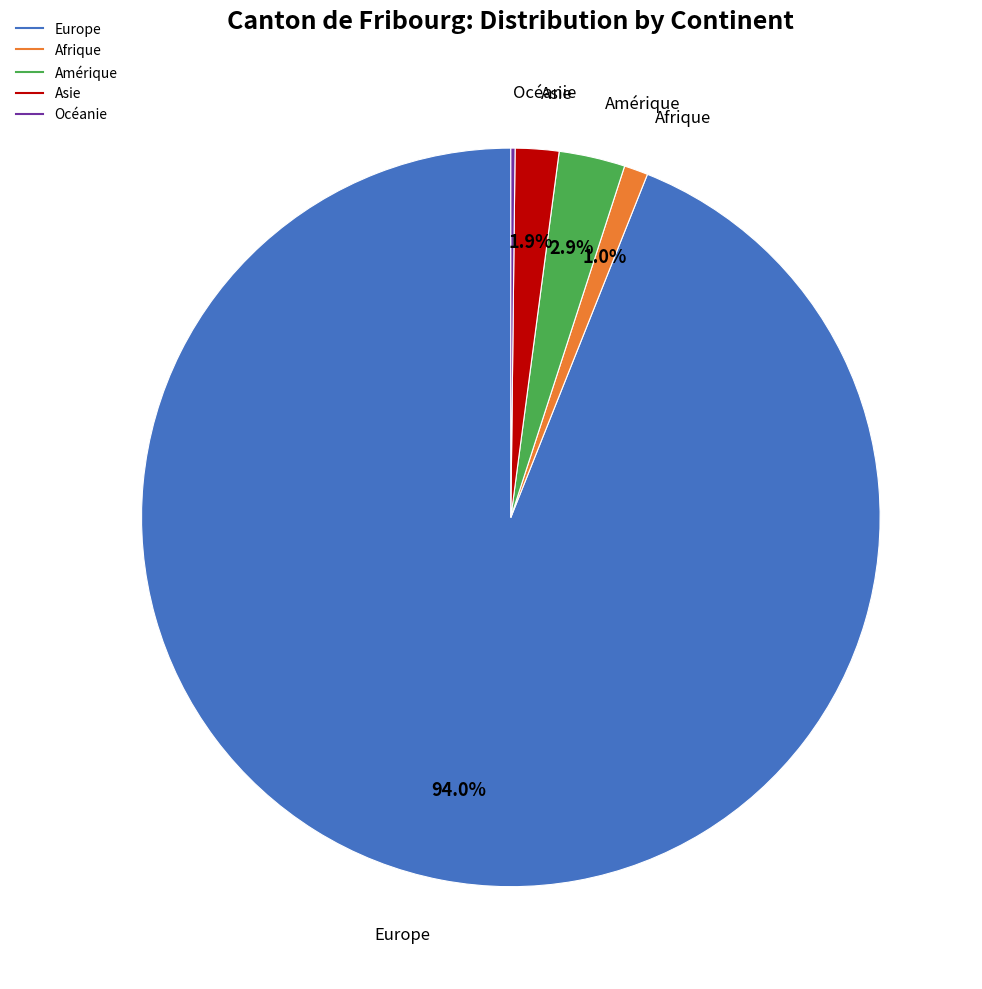

To the nearest percent, what portion does Europe represent?

94%